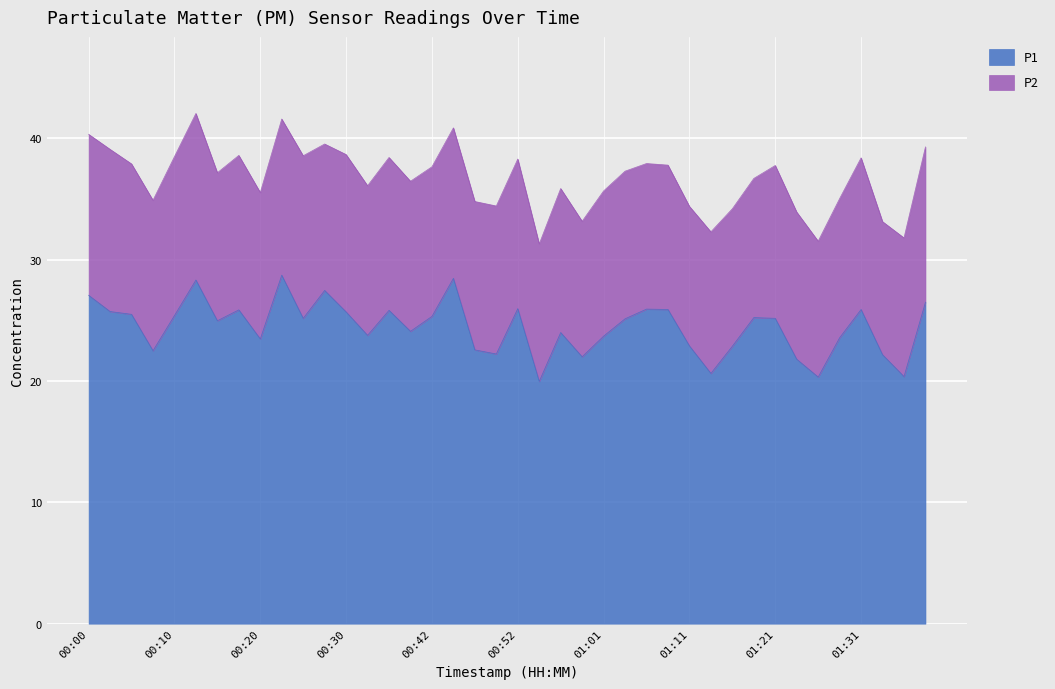

Approximately how many times larger is the value at 00:10 compared to 01:04?

1.0